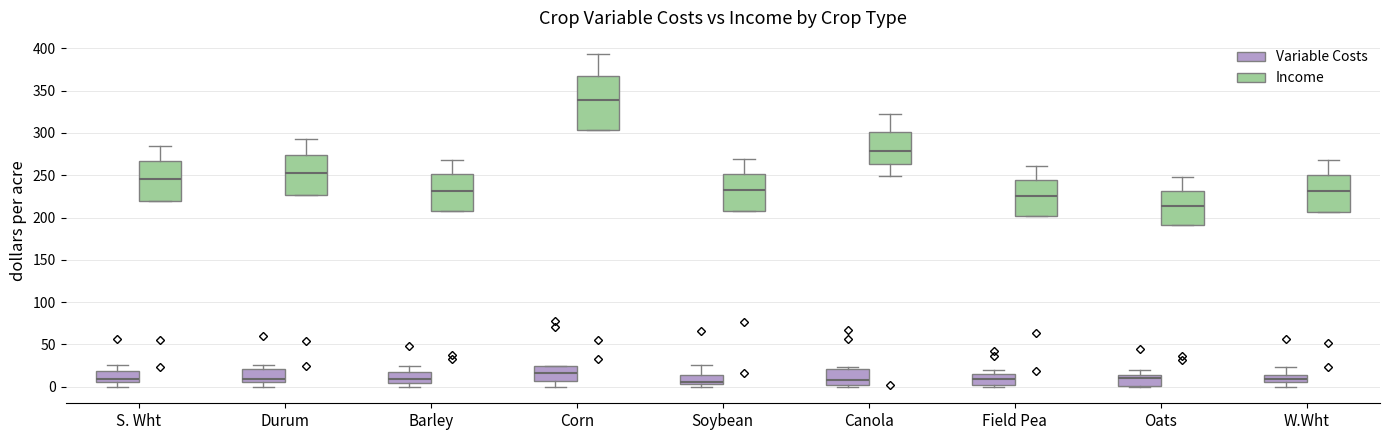

Reading left to right, read every box against the y-axis: the position of its median line, the range the box covers, and the ends of its whiskers. The values are not printed on the chart, so give them approximately, as read against the axis.

S. Wht (Variable Costs): median 10, box 5 to 20, whiskers 0 to 25
S. Wht (Income): median 245, box 220 to 265, whiskers 220 to 285
Durum (Variable Costs): median 10, box 5 to 20, whiskers 0 to 25
Durum (Income): median 255, box 225 to 275, whiskers 225 to 295
Barley (Variable Costs): median 10, box 5 to 15, whiskers 0 to 25
Barley (Income): median 230, box 205 to 250, whiskers 205 to 270
Corn (Variable Costs): median 15, box 5 to 25, whiskers 0 to 25
Corn (Income): median 340, box 305 to 370, whiskers 305 to 395
Soybean (Variable Costs): median 5 (drawn on the box's lower edge), box 5 to 15, whiskers 0 to 25
Soybean (Income): median 230, box 210 to 250, whiskers 210 to 270
Canola (Variable Costs): median 10, box 0 to 20, whiskers 0 (just below the box's lower edge) to 25
Canola (Income): median 280, box 265 to 300, whiskers 250 to 320
Field Pea (Variable Costs): median 10, box 0 to 15, whiskers 0 (just below the box's lower edge) to 20
Field Pea (Income): median 225, box 200 to 245, whiskers 200 to 260
Oats (Variable Costs): median 10, box 0 to 15, whiskers 0 to 20
Oats (Income): median 215, box 190 to 230, whiskers 190 to 250
W.Wht (Variable Costs): median 10, box 5 to 15, whiskers 0 to 25
W.Wht (Income): median 230, box 205 to 250, whiskers 205 to 270